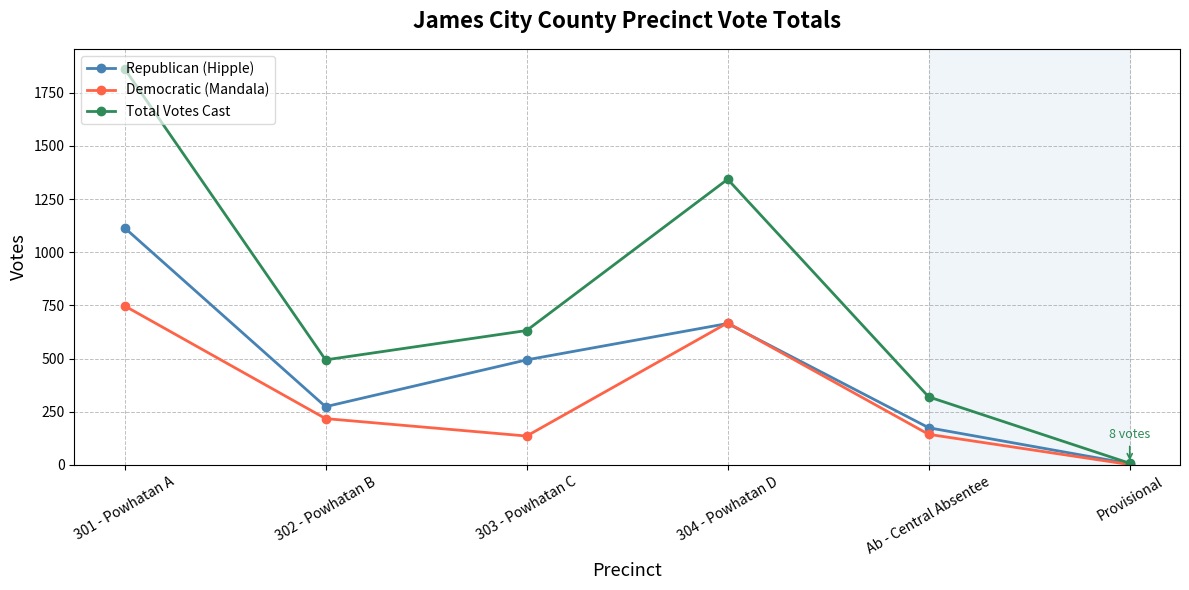

Which category has the highest value in the Democratic (Mandala) series?

301 - Powhatan A